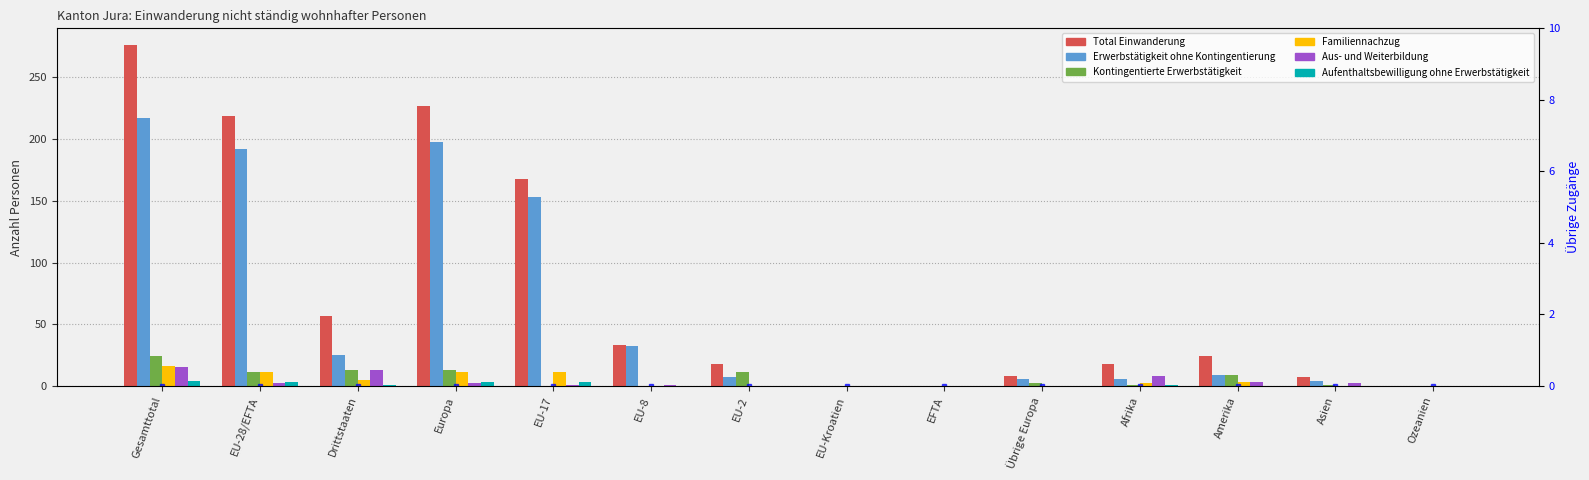

What is the sum of all Kontingentierte Erwerbstätigkeit values?

85